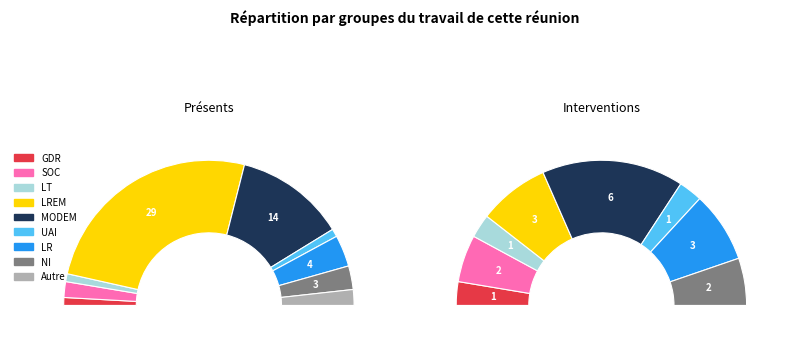

To the nearest percent, what is the difference between the 3 and 4 slice percentages?

2%